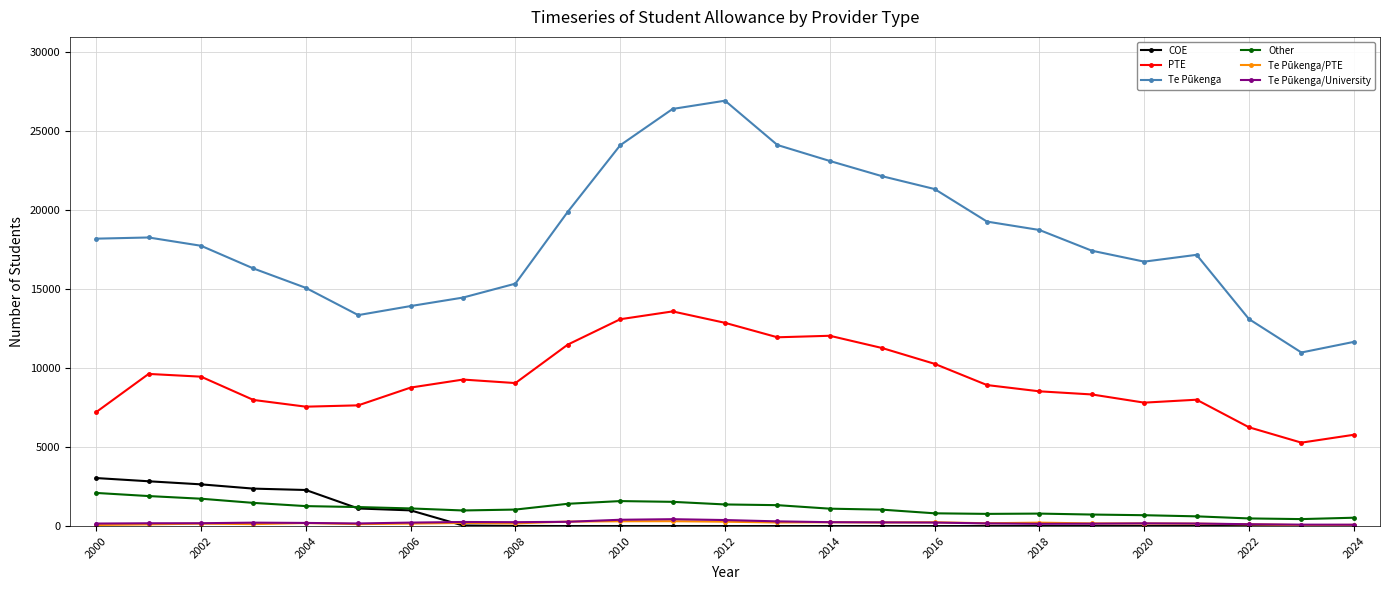

Which series has the largest total across all categories?

Te Pūkenga